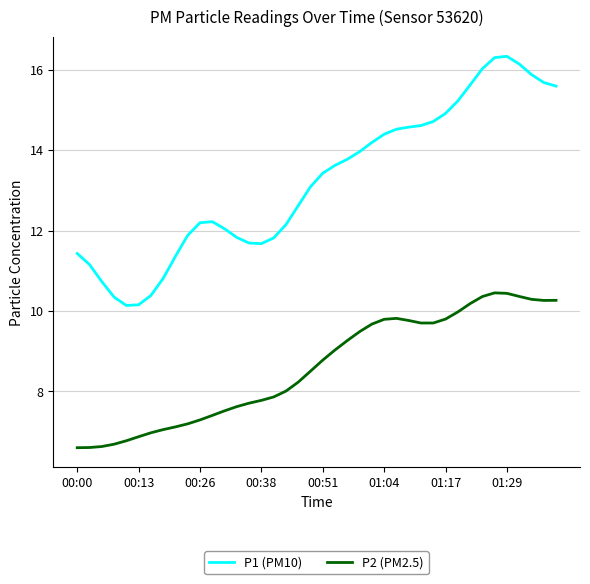

True or false: P2 (PM2.5) and P1 (PM10) intersect in this chart.

False